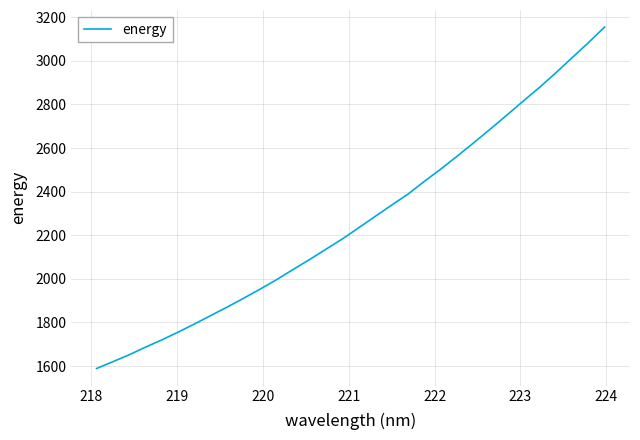

What is the minimum value shown in the chart?

1588.9